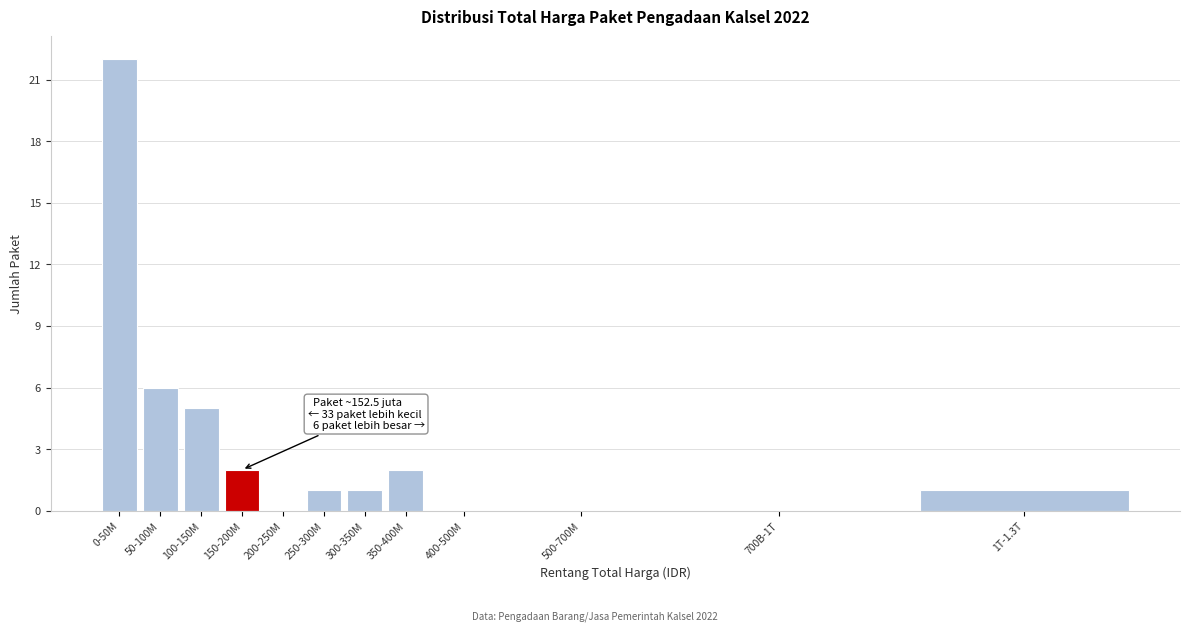

Reading right to left, list all the values displayed in this chart.

1T-1.3T=1	700B-1T=0	500-700M=0	400-500M=0	350-400M=2	300-350M=1	250-300M=1	200-250M=0	150-200M=2	100-150M=5	50-100M=6	0-50M=22